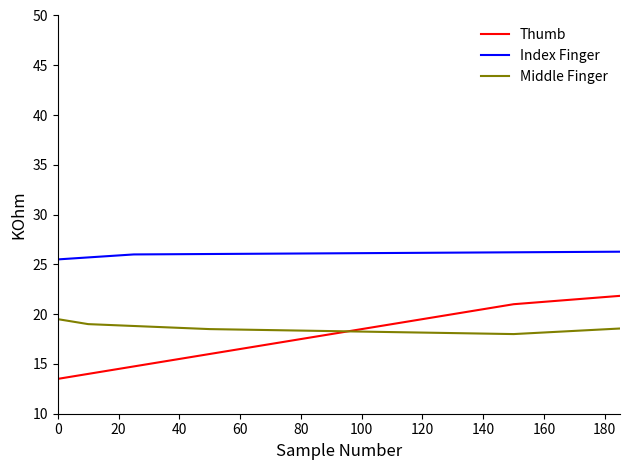

Rank the series by their maximum value, from lowest to highest.

Middle Finger, Thumb, Index Finger